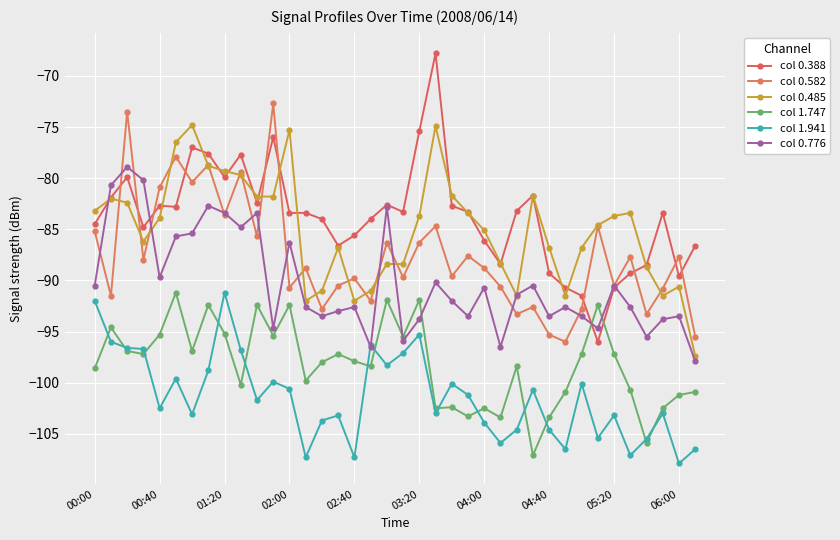

How many lines are shown in the chart?

6